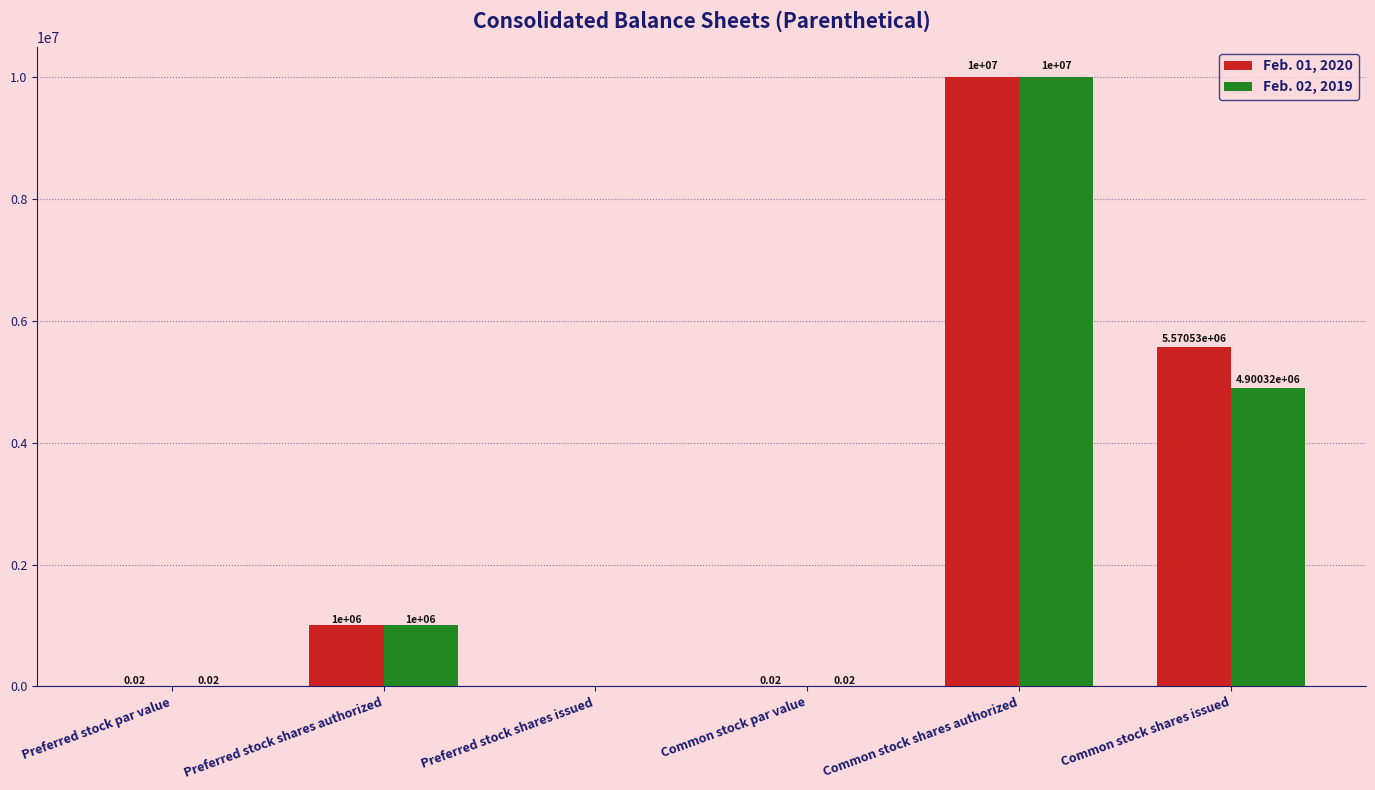

At which label is Feb. 02, 2019 closest to 5000000?

Common stock shares issued